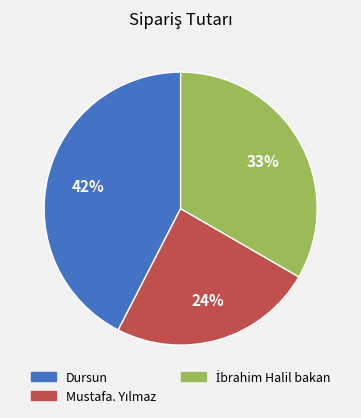

To the nearest percent, what is the difference between the largest and smallest slice percentages?

18%